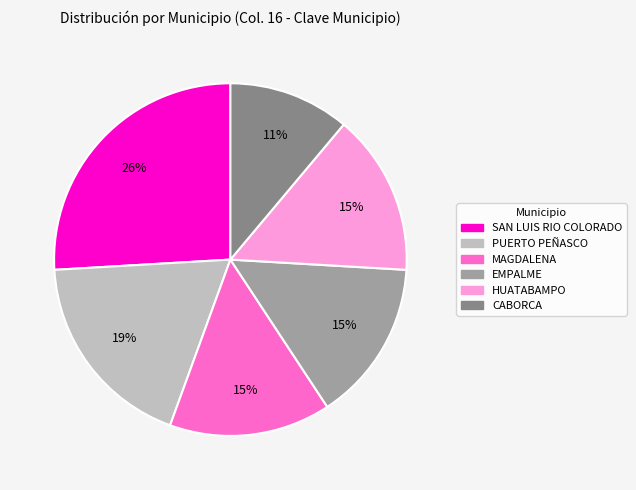

True or false: MAGDALENA accounts for 15% of the total.

True